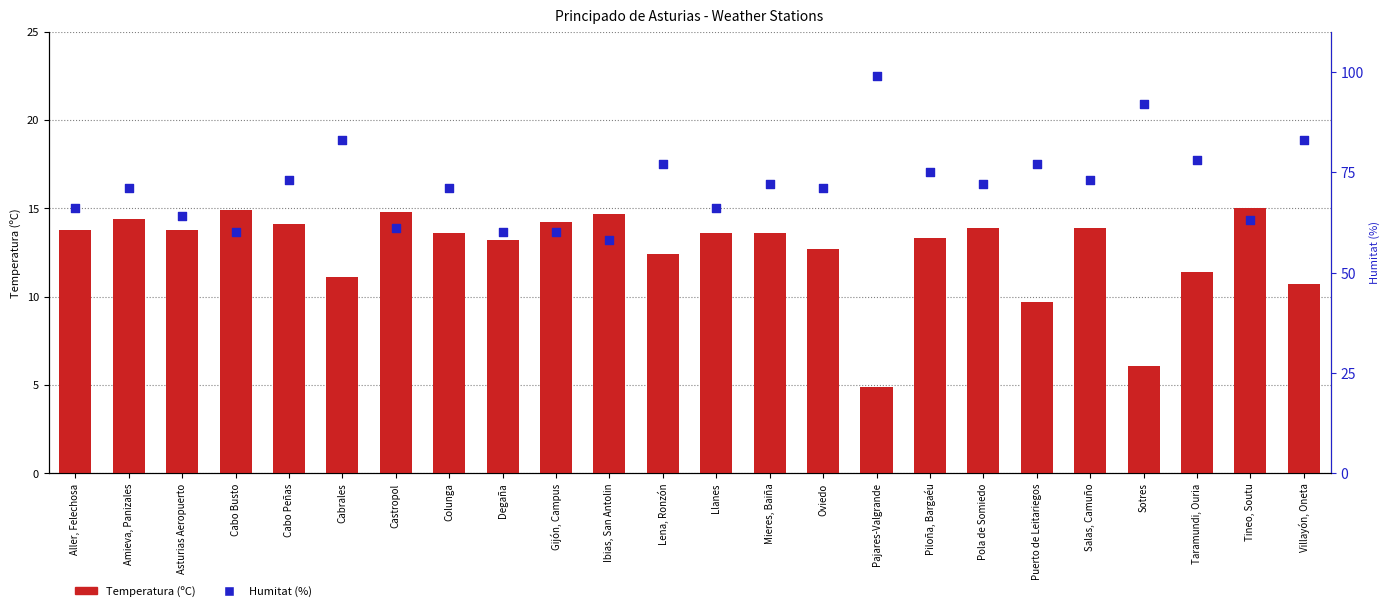

What are all the series names shown in the legend?

Temperatura (ºC), Humitat (%)